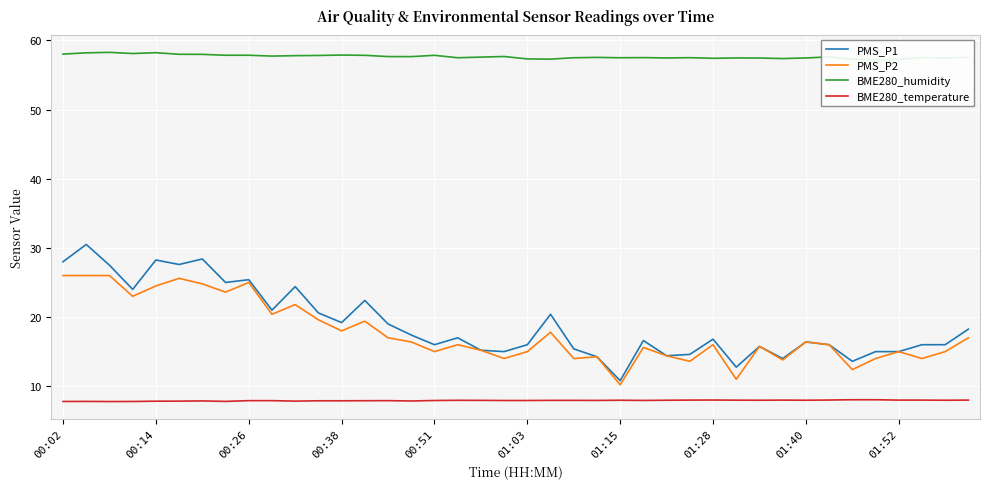

True or false: PMS_P2 and BME280_temperature intersect in this chart.

False